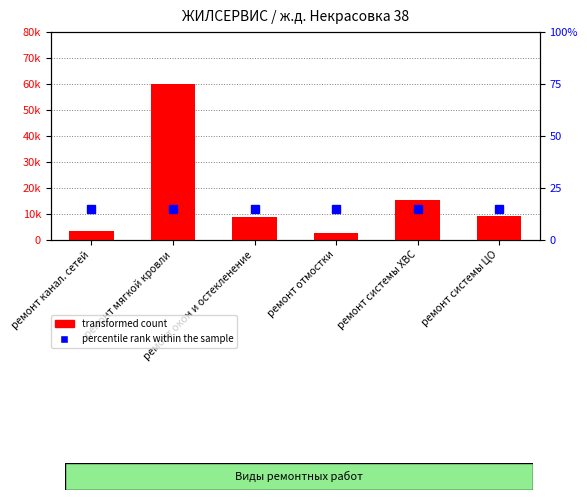

What is the average value of the transformed count series?

16524.4